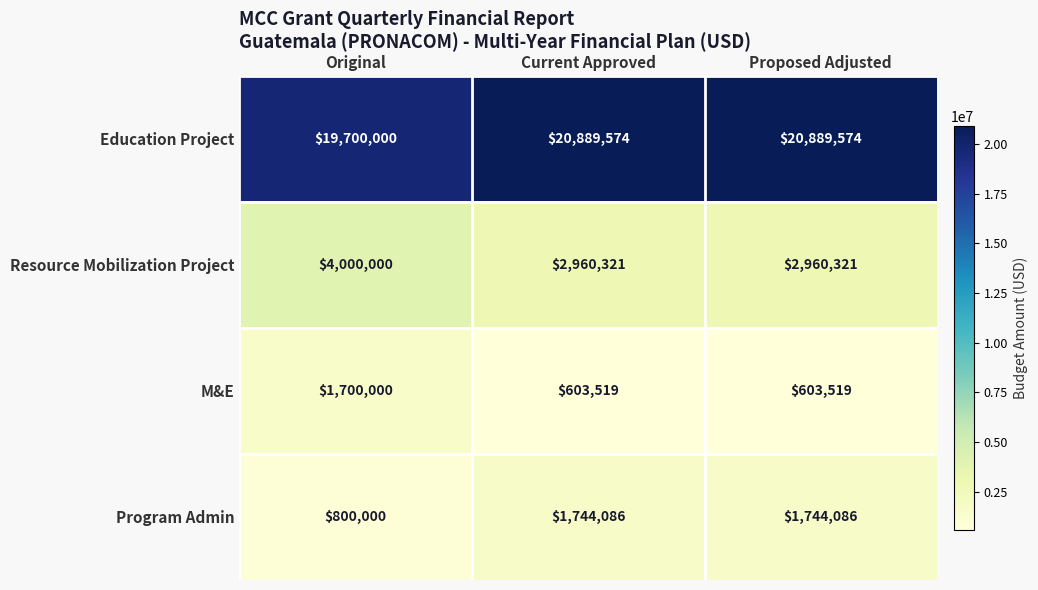

What is the difference between the maximum and minimum values in the Resource Mobilization Project series?

1039679